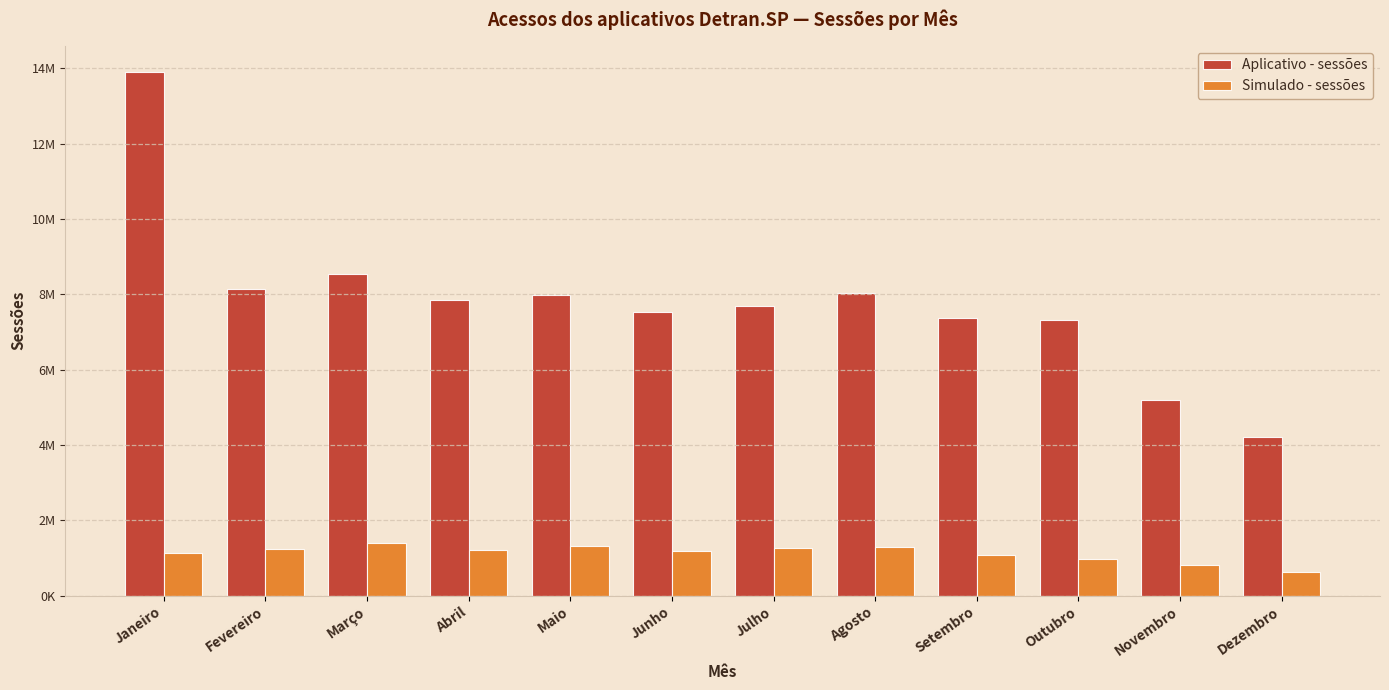

Are the bars horizontal?

No